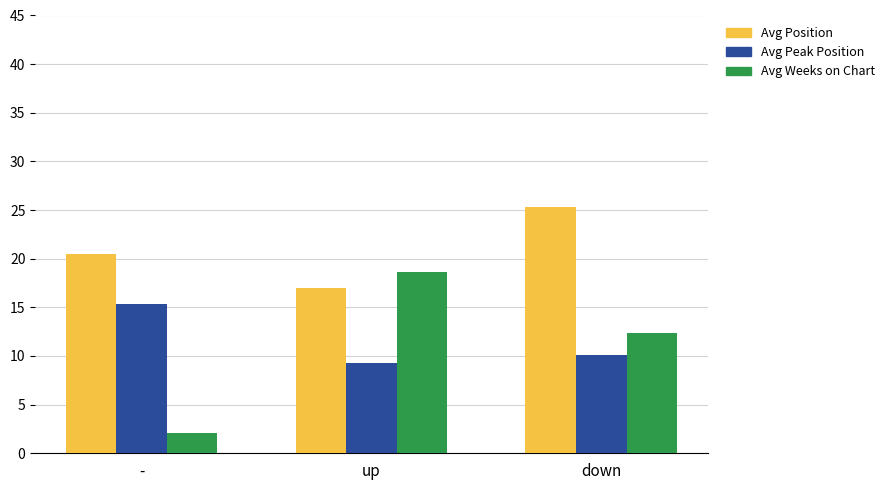

Which series has the widest spread of values?

Avg Weeks on Chart